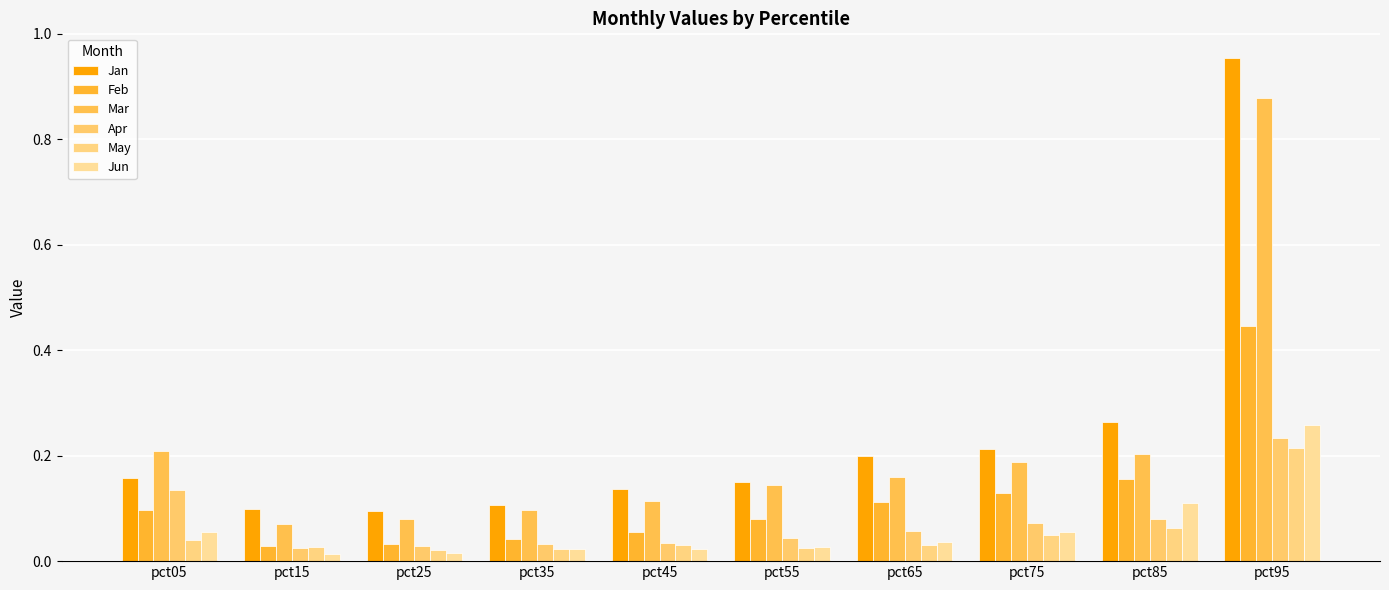

How many groups of bars are there?

10